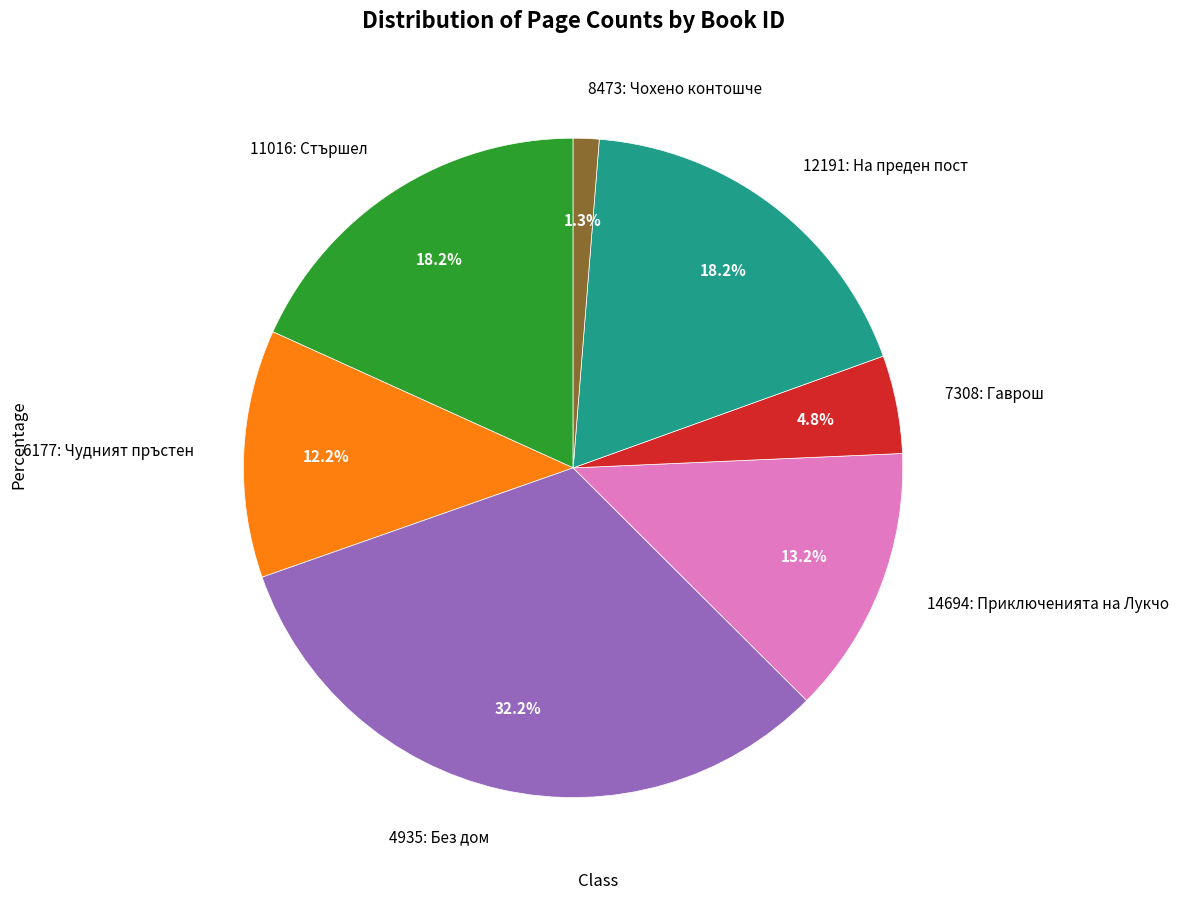

Is there a majority slice in this chart?

No